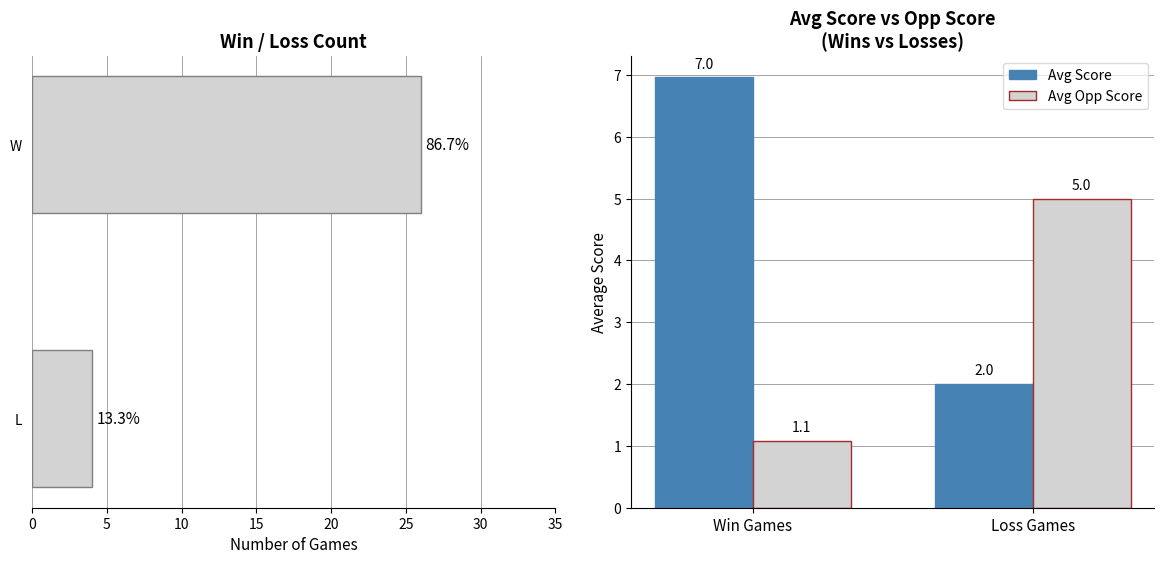

Reading right to left, what are all the values shown in this chart?

Game Count: 26.0	4.0
Avg Score: 2.0	7.0
Avg Opp Score: 5.0	1.1